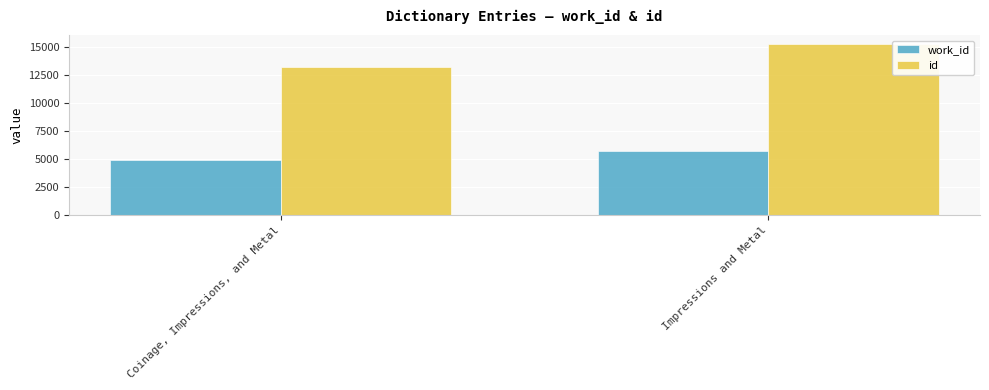

True or false: work_id has a value of 8423 at Coinage, Impressions, and Metal.

False